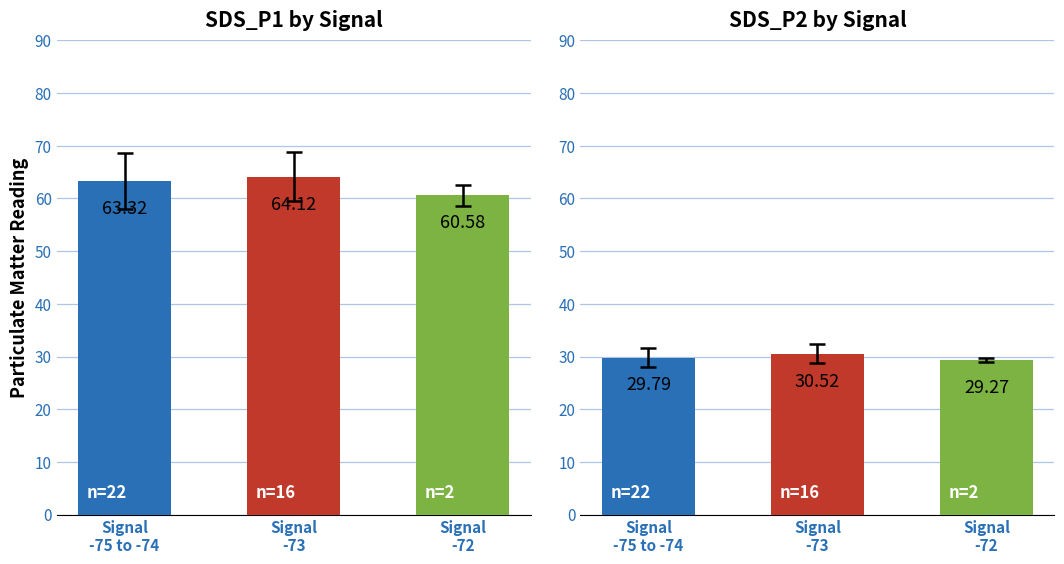

Rank the series at 37 from highest to lowest value.

SDS_P1, SDS_P2